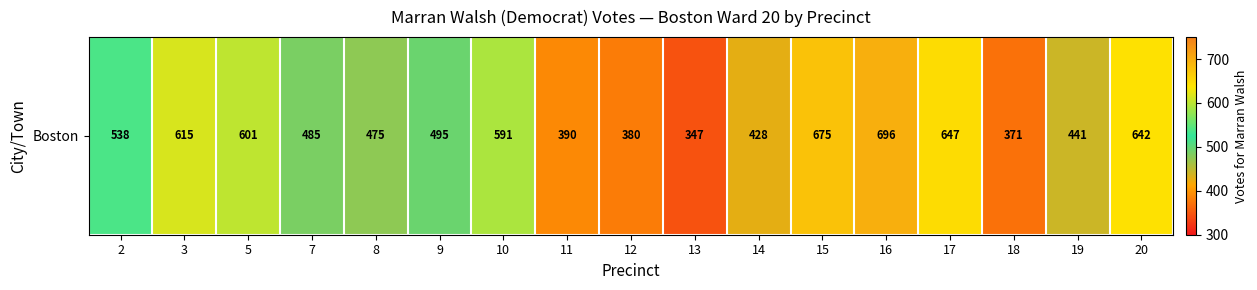

Reading right to left, what are all the values shown in this chart?

642	441	371	647	696	675	428	347	380	390	591	495	475	485	601	615	538